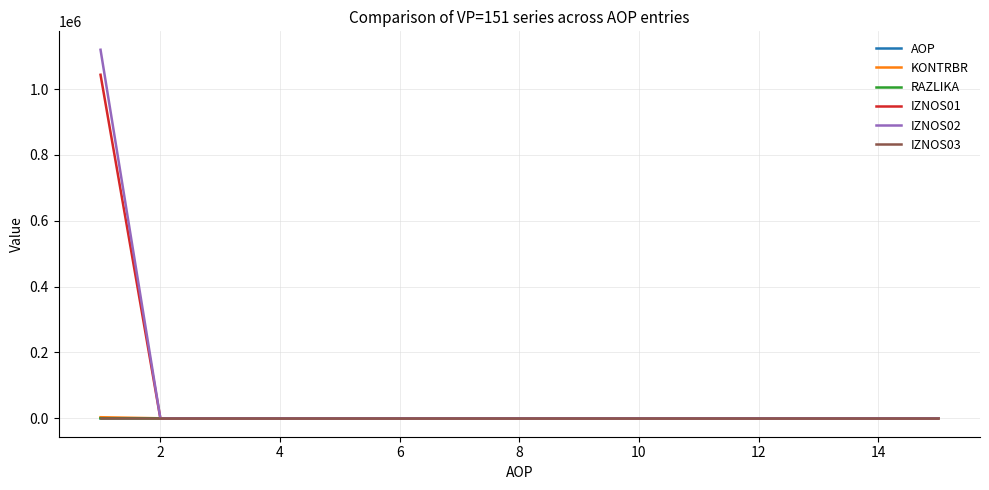

Which series has the widest spread of values?

IZNOS02